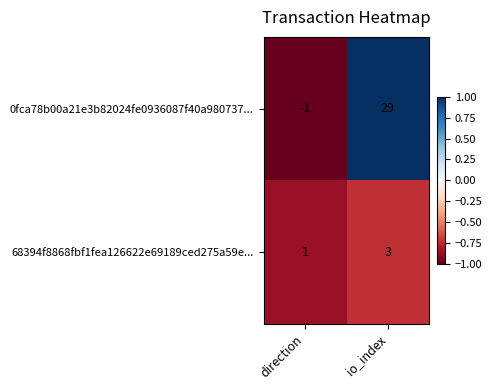

Where is 0fca78b00a21e3b82024fe0936087f40a980737... nearest to the value 14?

direction